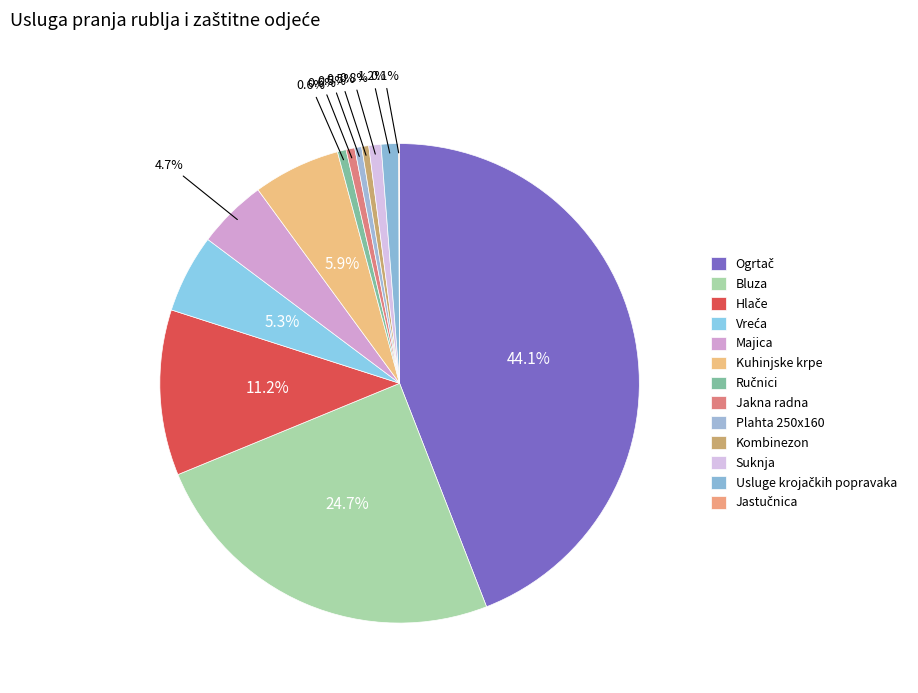

What is the change in value from Hlače to Ručnici?

-900